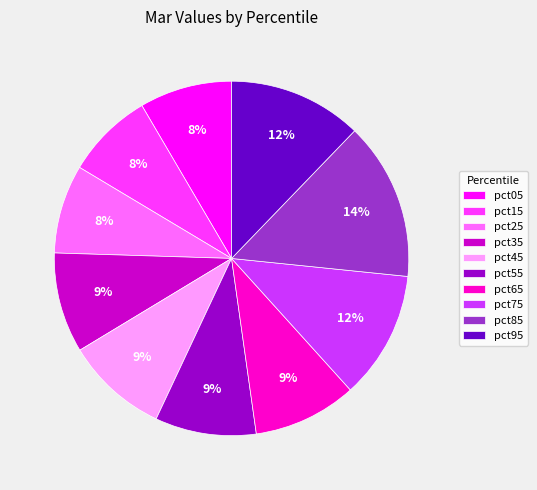

To the nearest percent, what percentage of the pie is pct55?

9%